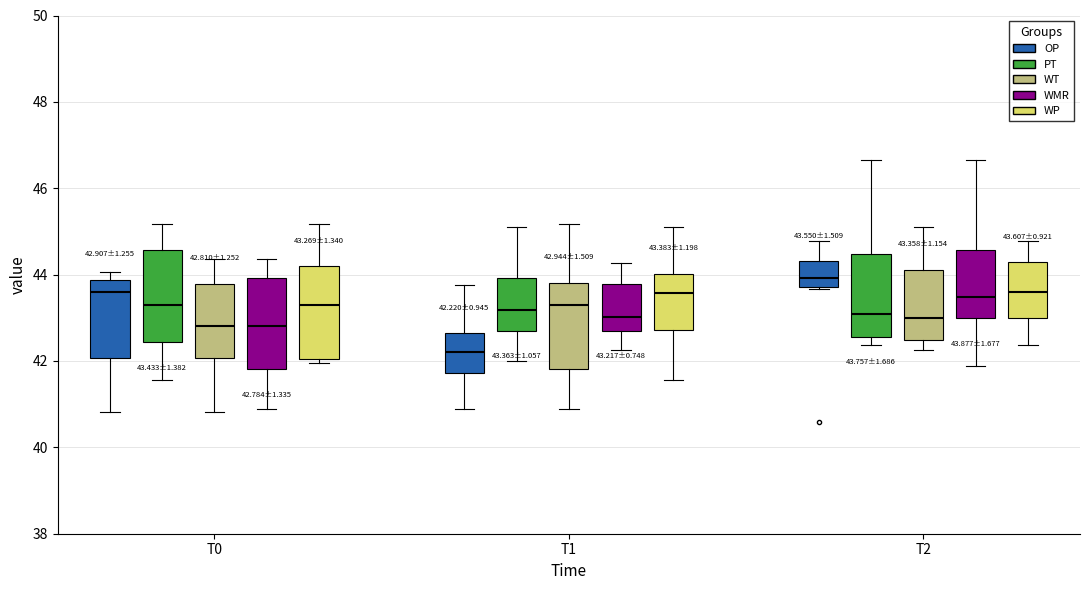

Which box has the lowest median line?

T1 (OP)